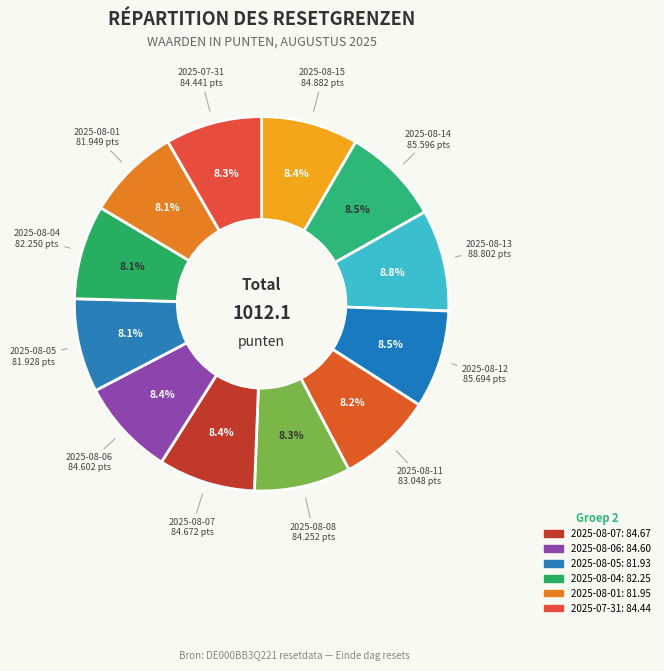

To the nearest percent, what is the average slice percentage?

8%